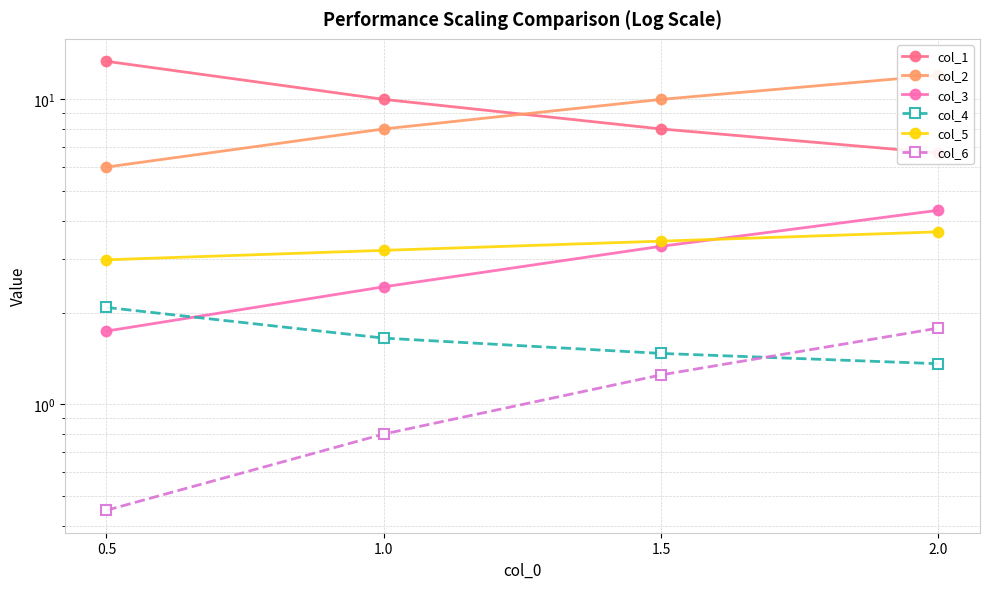

Reading left to right, what are all the values shown in this chart?

col_1: 13.3	10.0	8.0	6.7
col_2: 6.0	8.0	10.0	12.0
col_3: 1.7	2.4	3.3	4.3
col_4: 2.1	1.6	1.5	1.4
col_5: 3.0	3.2	3.4	3.7
col_6: 0.5	0.8	1.2	1.8